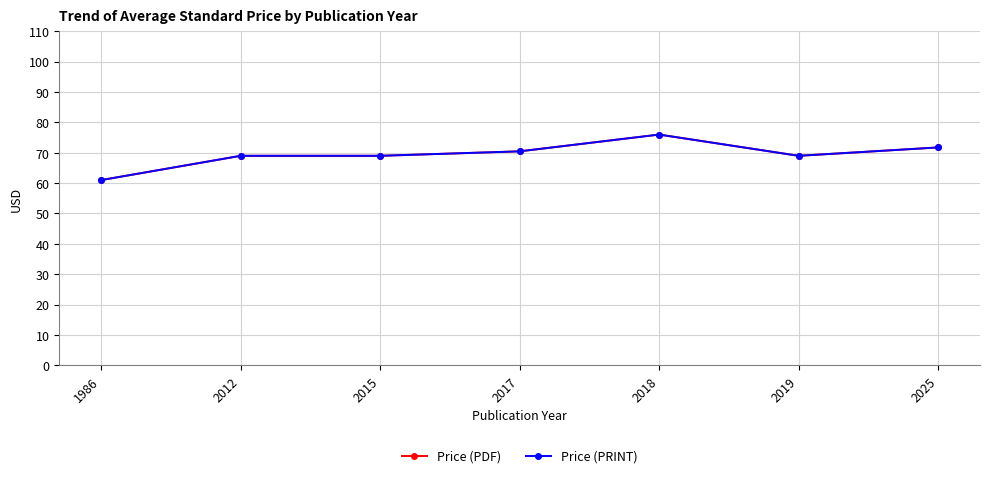

Is this an area chart (filled region under the line)?

No